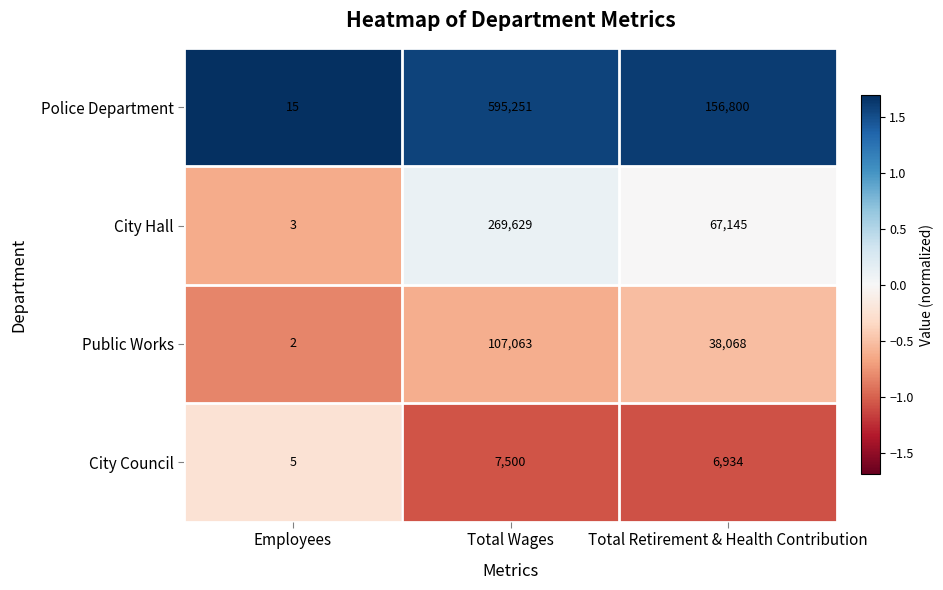

The value of Public Works at Total Wages is 36032. True or false?

False